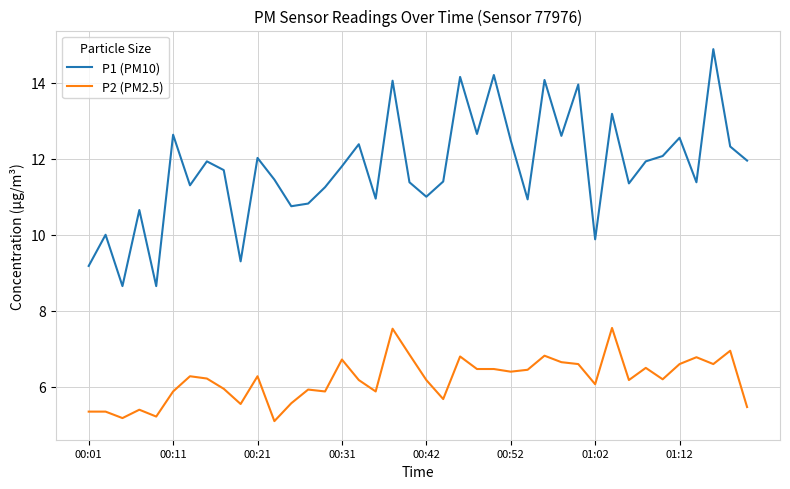

True or false: P1 (PM10) and P2 (PM2.5) intersect in this chart.

False